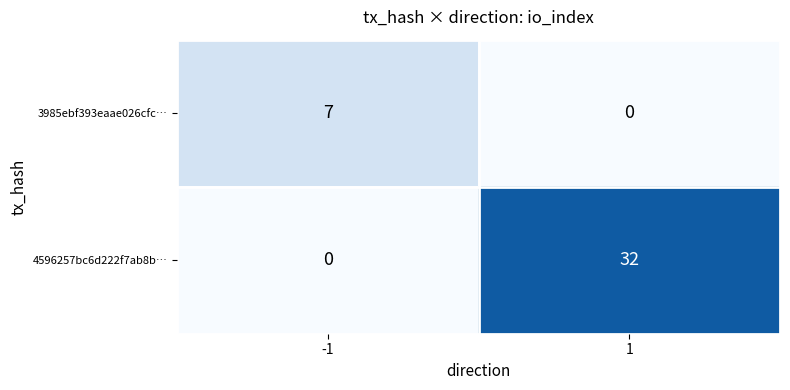

Is it true that 4596257bc6d222f7ab8b… equals -17 at -1?

False